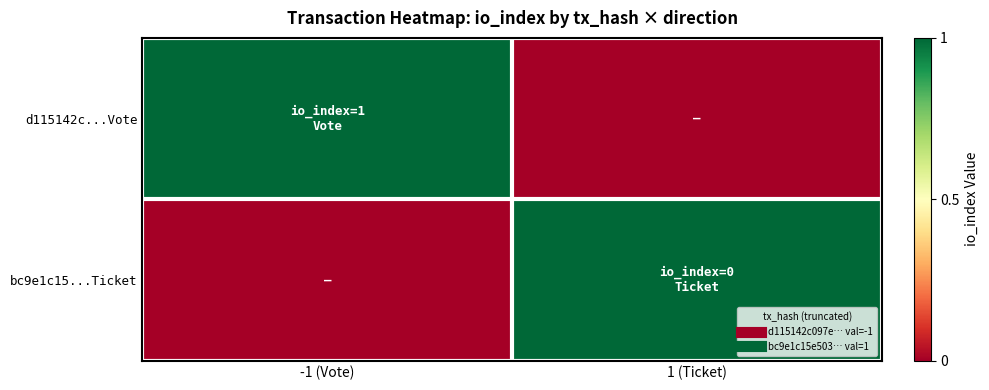

Count the number of data series in this chart.

2